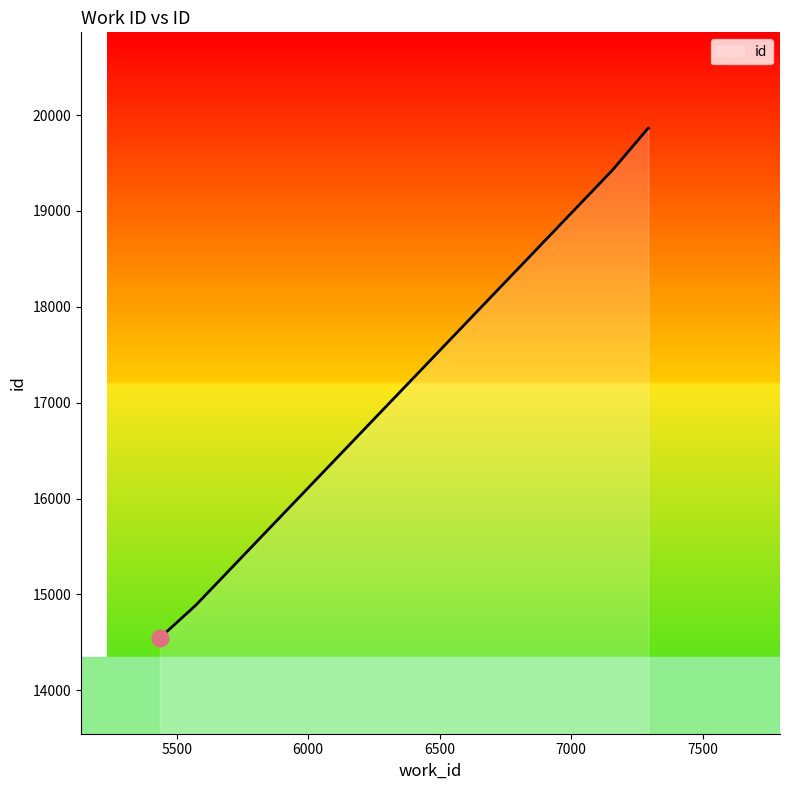

What is the sum of all values?

123326